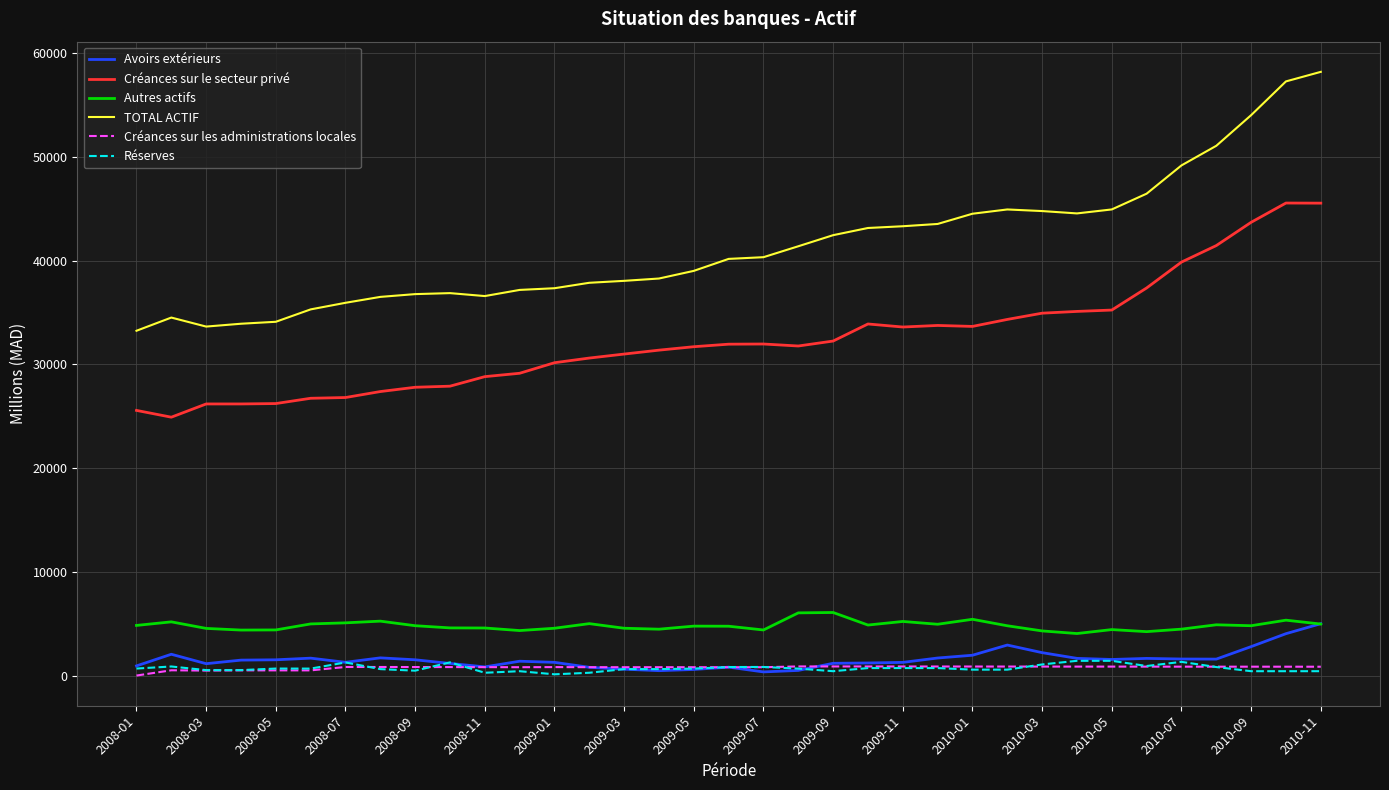

What is the difference between the second highest and minimum values in the Autres actifs series?

1991.4